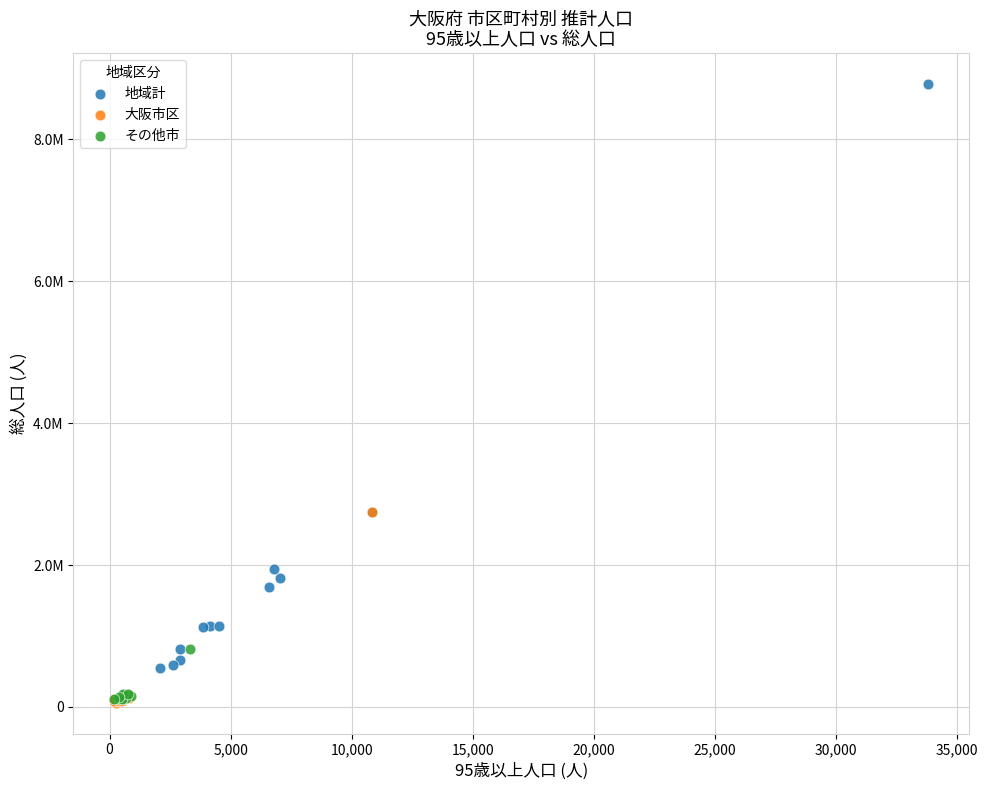

What are all the series names shown in the legend?

地域計, 大阪市区, その他市